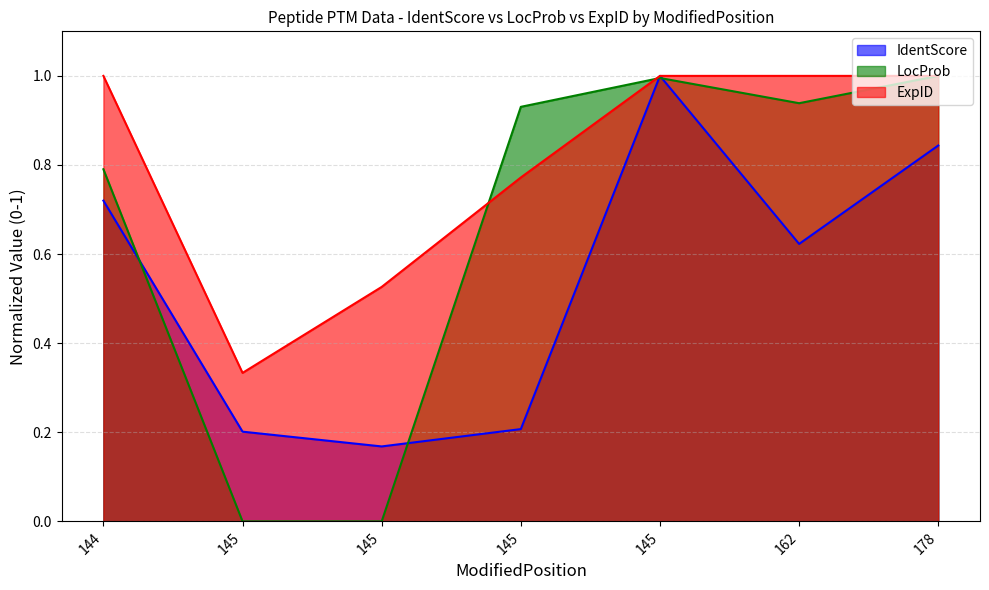

What is the difference between the maximum and minimum values in the LocProb series?

1.0